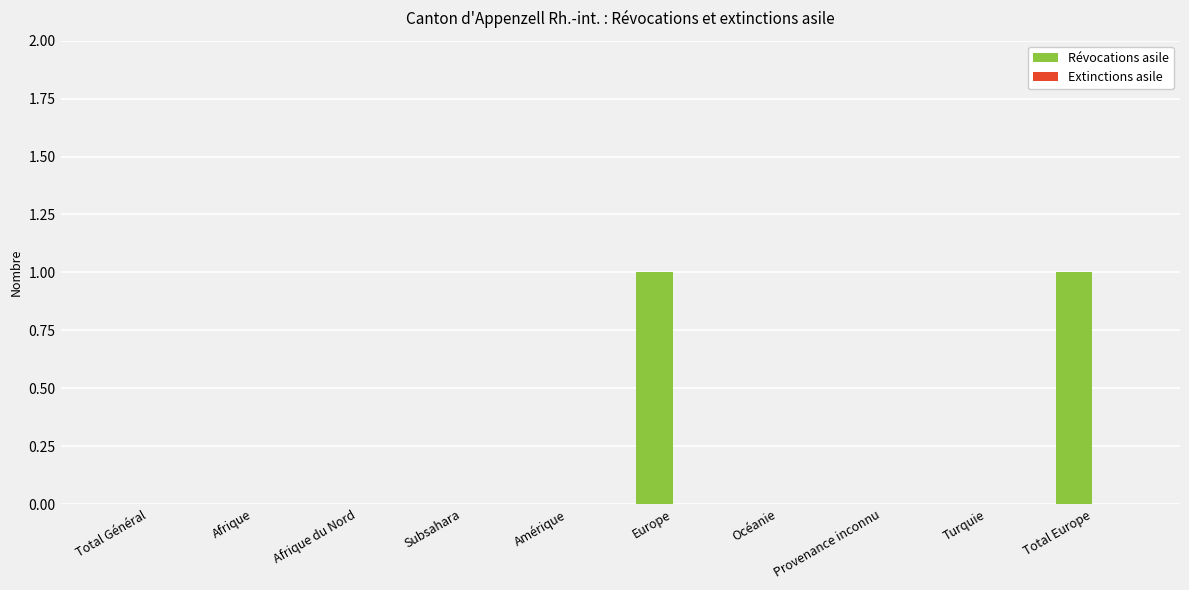

Is it true that the value at Afrique is -1?

False